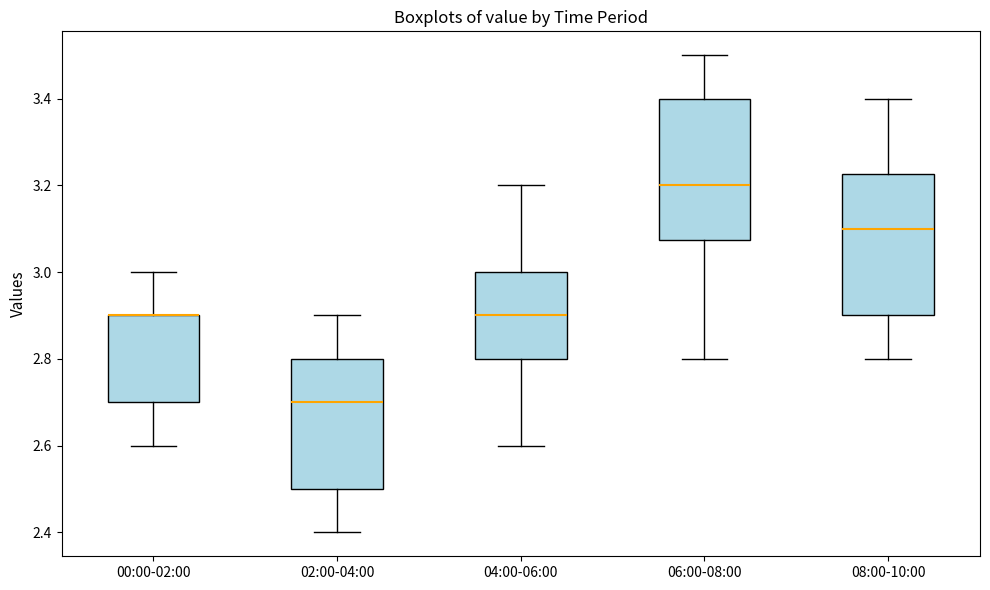

Reading left to right, transcribe this box plot: for each box, give where its median line is, the range the box spans, and where its two whiskers end, as read against the y-axis. The values are not printed on the chart, so give them approximately, as read against the axis.

00:00-02:00: median 2.90 (drawn on the box's upper edge), box 2.70 to 2.90, whiskers 2.60 to 3.00
02:00-04:00: median 2.70, box 2.50 to 2.80, whiskers 2.40 to 2.90
04:00-06:00: median 2.90, box 2.80 to 3.00, whiskers 2.60 to 3.20
06:00-08:00: median 3.20, box 3.08 to 3.40, whiskers 2.80 to 3.50
08:00-10:00: median 3.10, box 2.90 to 3.22, whiskers 2.80 to 3.40